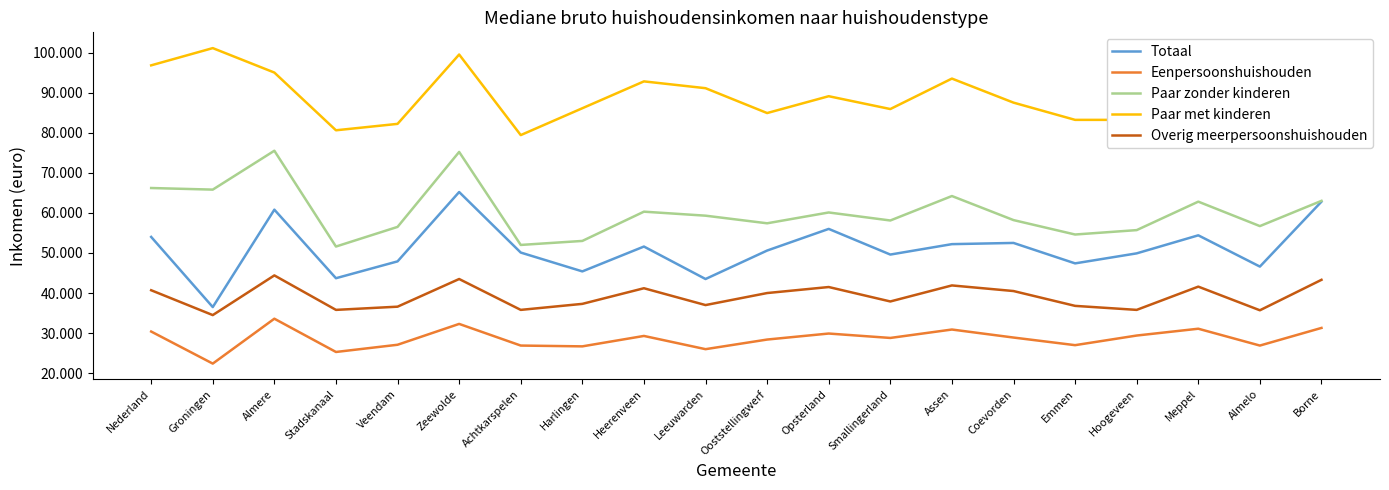

What are all the series names shown in the legend?

Totaal, Eenpersoonshuishouden, Paar zonder kinderen, Paar met kinderen, Overig meerpersoonshuishouden